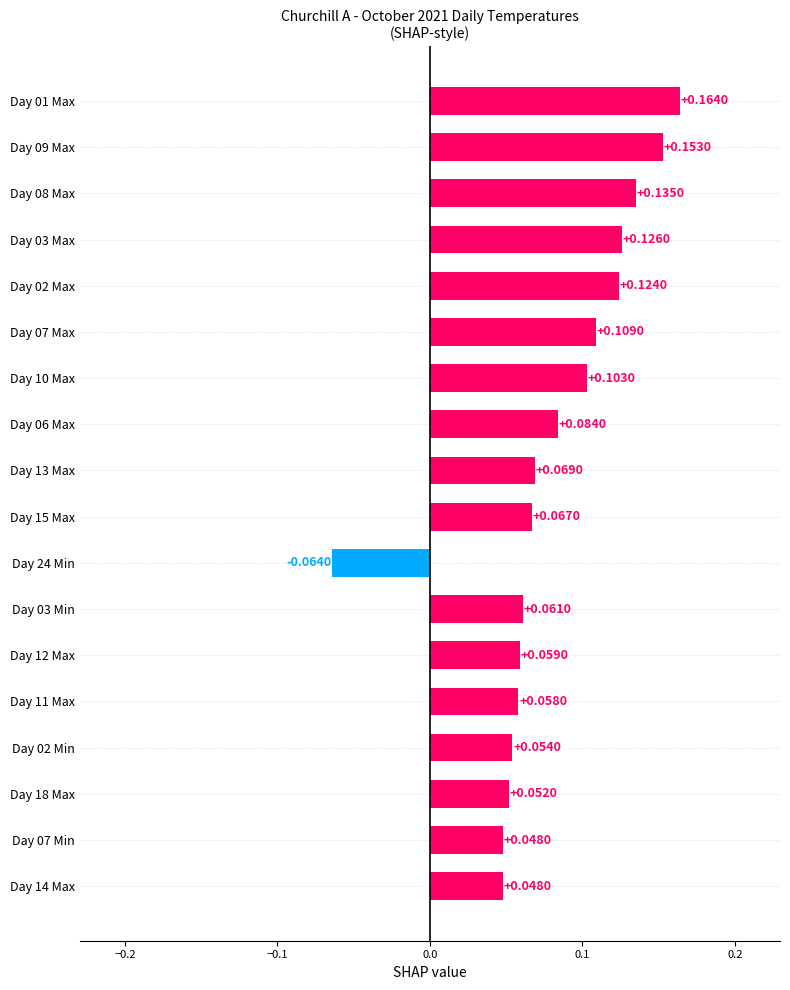

Between Day 07 Min and Day 10 Max, which is larger?

Day 10 Max